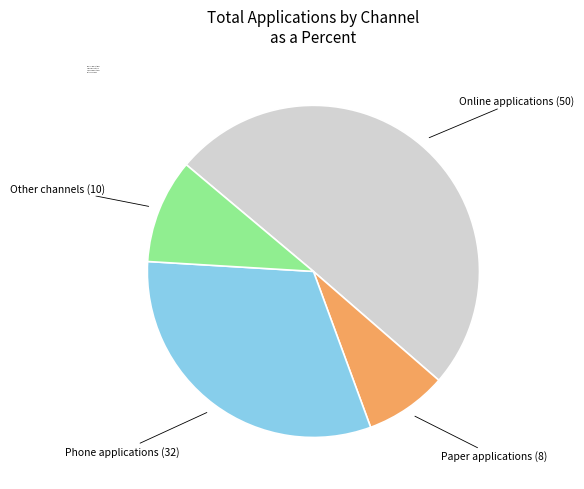

Is the sum of Other channels and Paper applications greater than half?

No